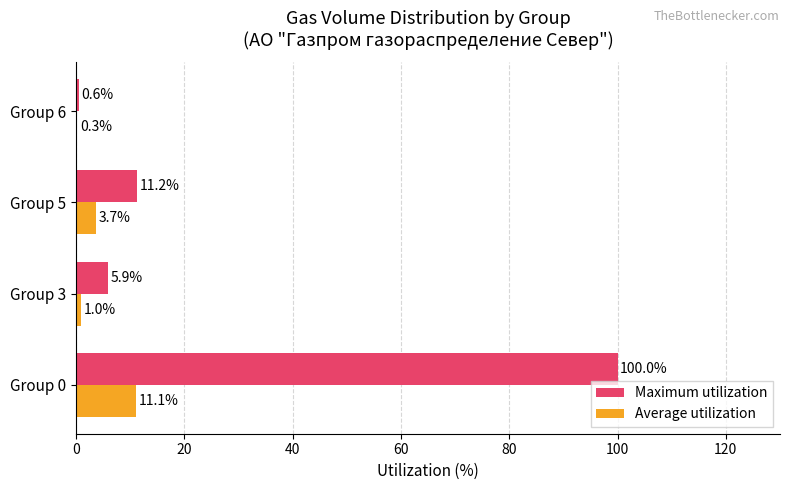

At which category is the sum across all series the highest?

Group 0